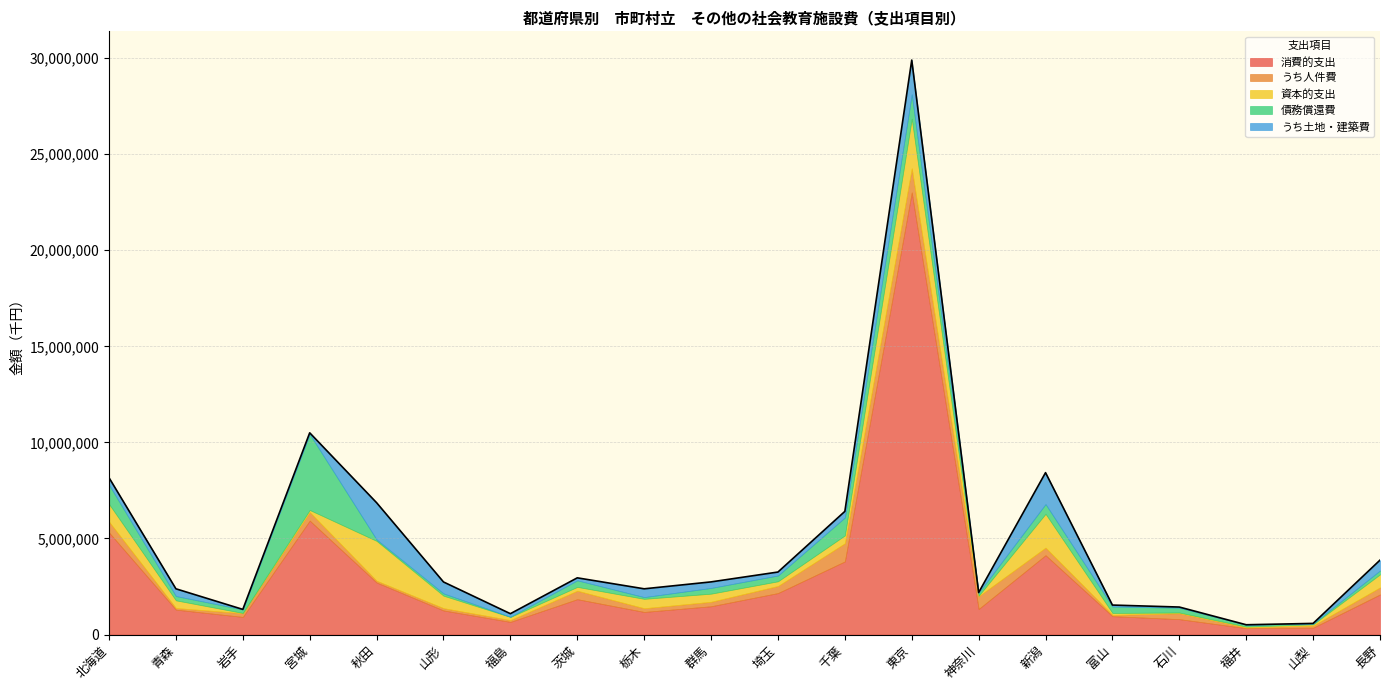

At which category is the sum across all series the highest?

東京